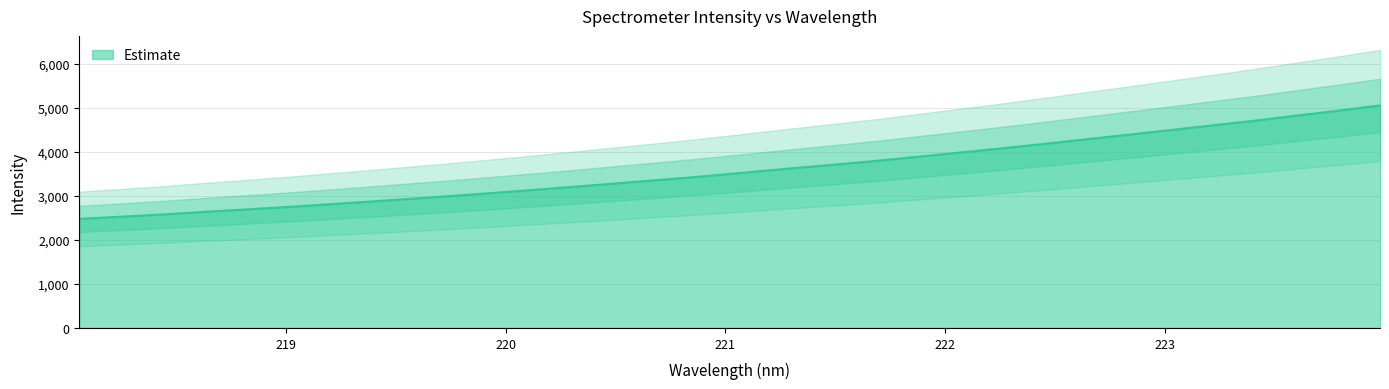

What is the difference between the maximum and minimum values?

2574.8